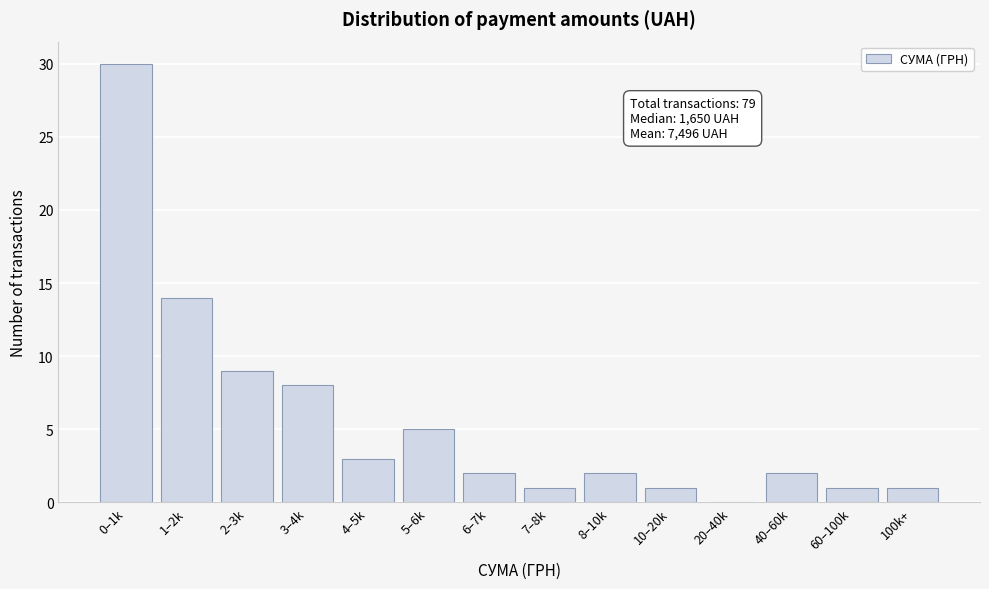

Reading left to right, what are all the values shown in this chart?

0–1k=30	1–2k=14	2–3k=9	3–4k=8	4–5k=3	5–6k=5	6–7k=2	7–8k=1	8–10k=2	10–20k=1	20–40k=0	40–60k=2	60–100k=1	100k+=1